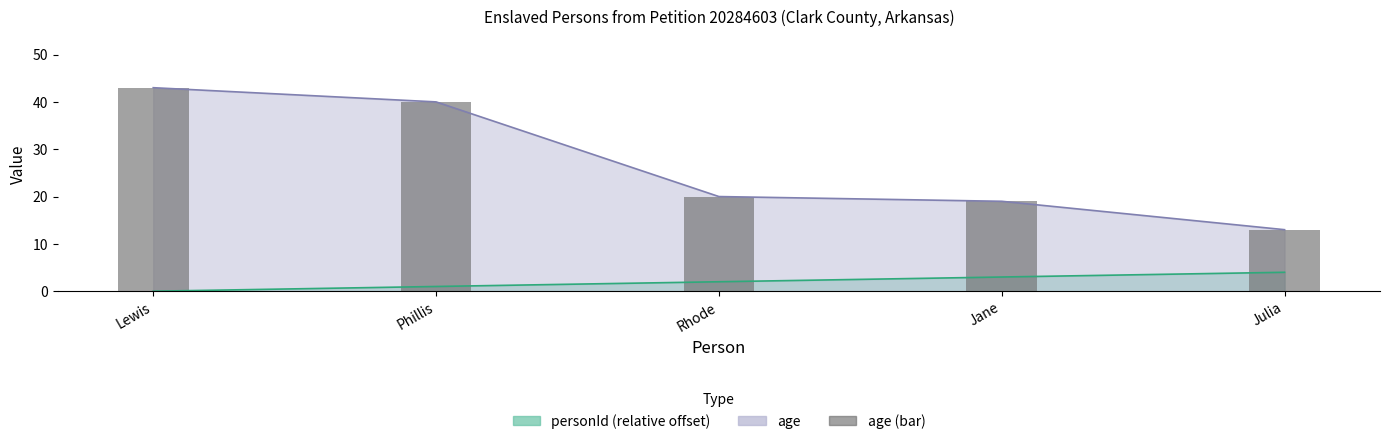

What position from the left is Rhode?

3